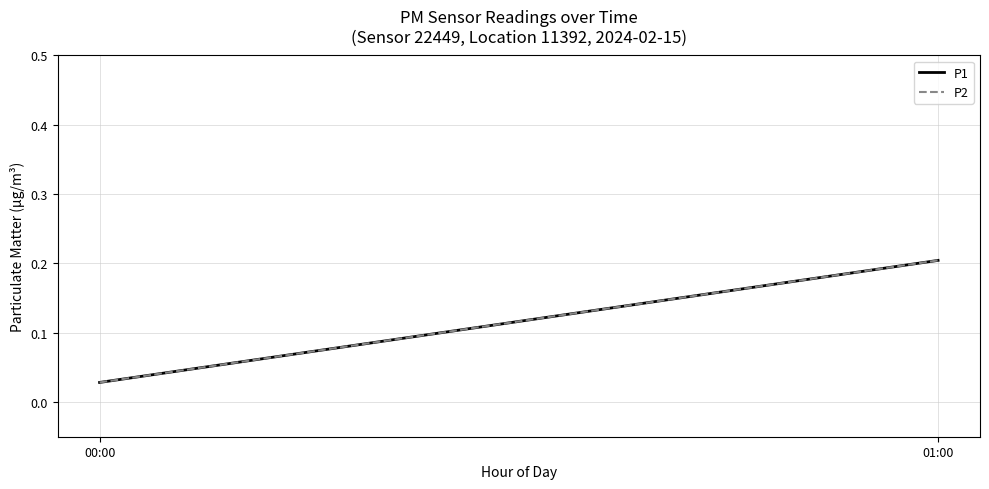

The value of P1 at 00:00 is 0.0. True or false?

False